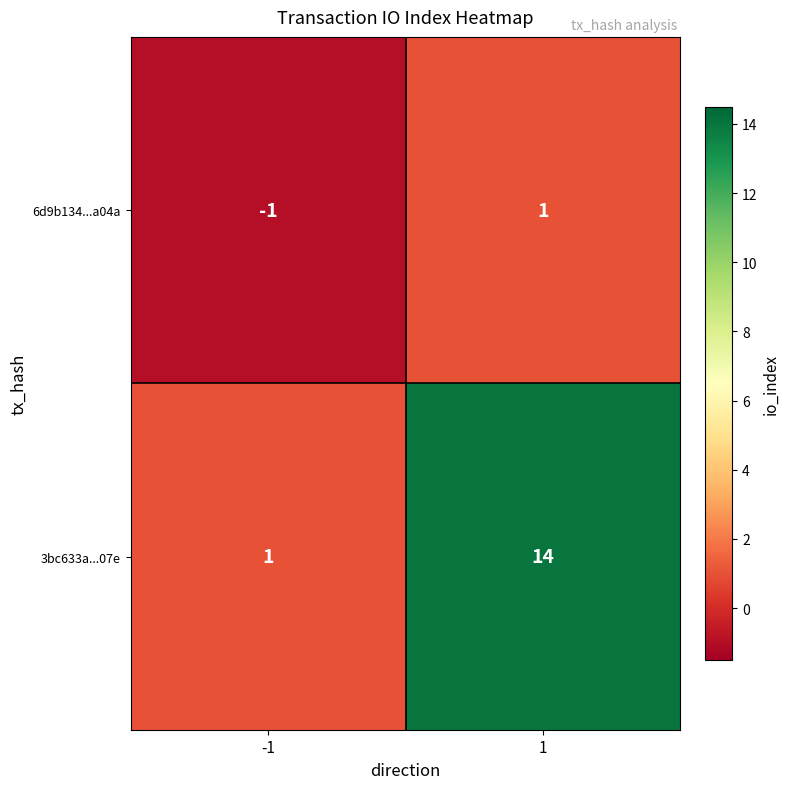

Which series has the largest range (max minus min)?

3bc633a...07e